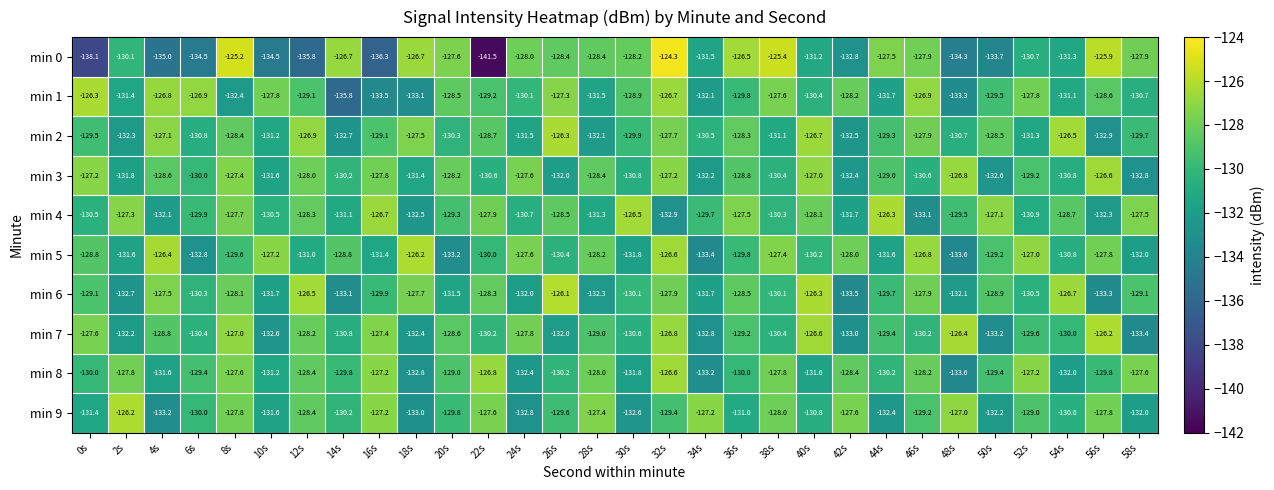

What is the average value of the min 6 series?

-129.8